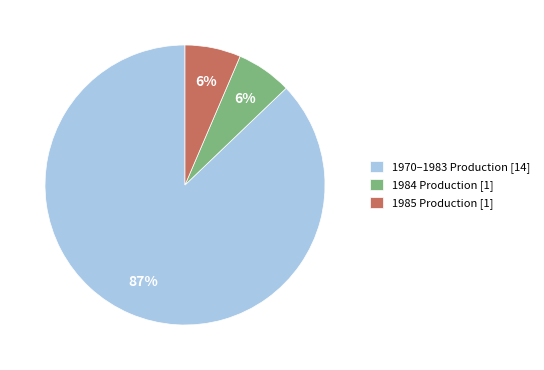

What percentage is the 1985 Production [1] slice, to the nearest percent?

6%